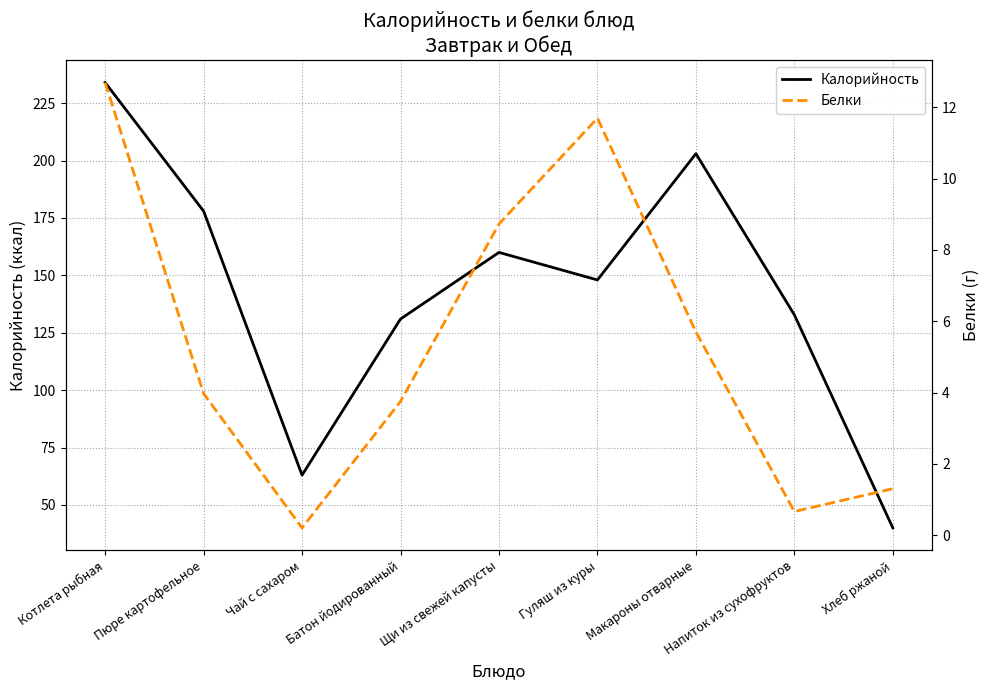

How many interior local valleys does the Калорийность series have?

2